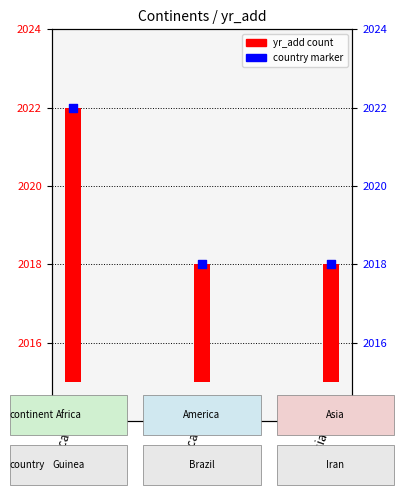

Which series reaches the minimum Y coordinate?

yr_add